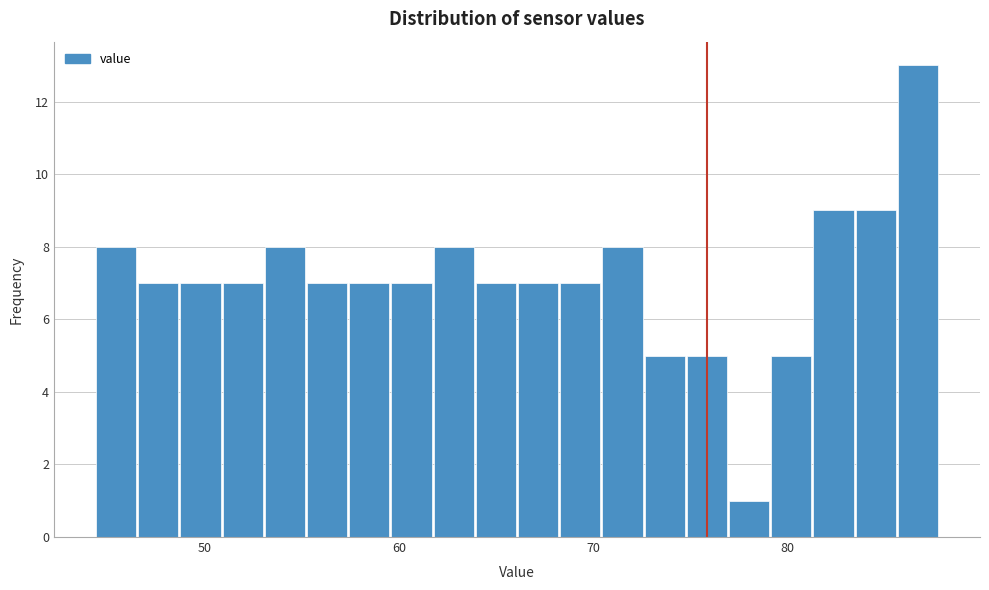

Around what value on the x-axis is the tallest bar? Give the approximate position of its centre, as read against the axis.

87